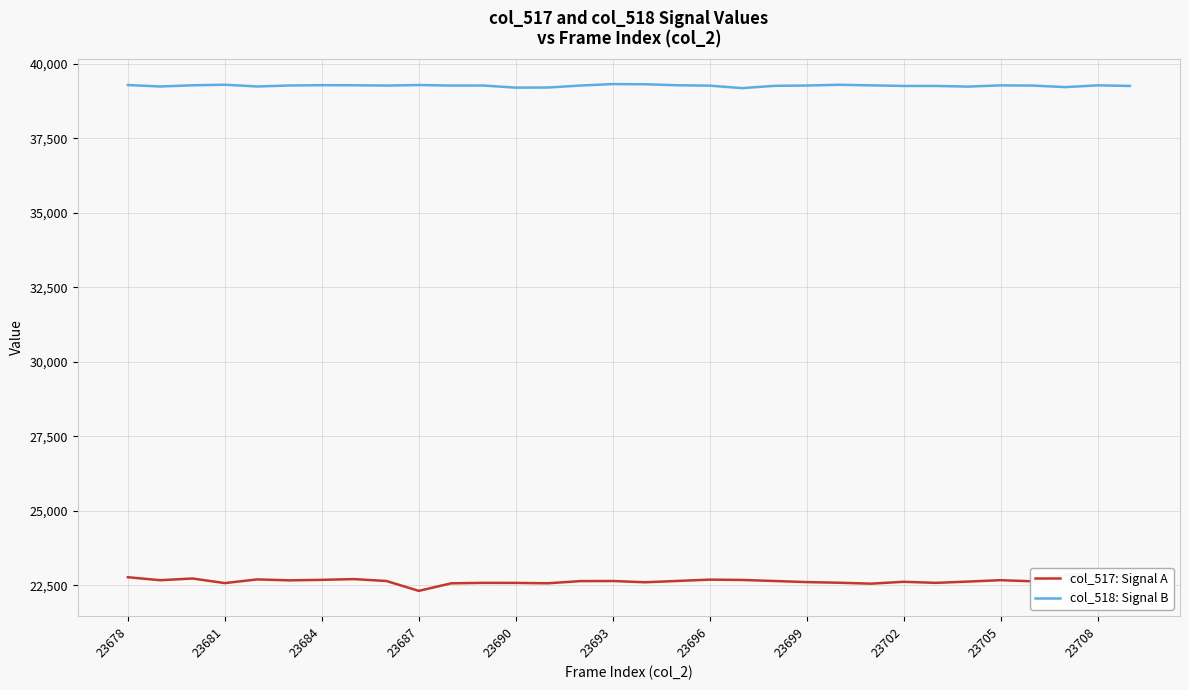

Is it true that col_517: Signal A equals 22773 at 23678?

True